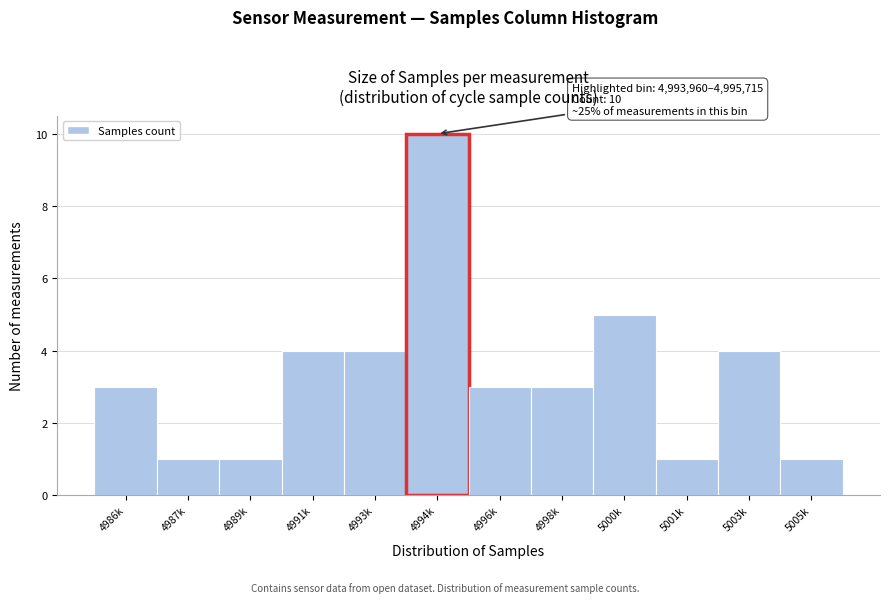

Reading left to right, extract all data points from this chart.

3	1	1	4	4	10	3	3	5	1	4	1